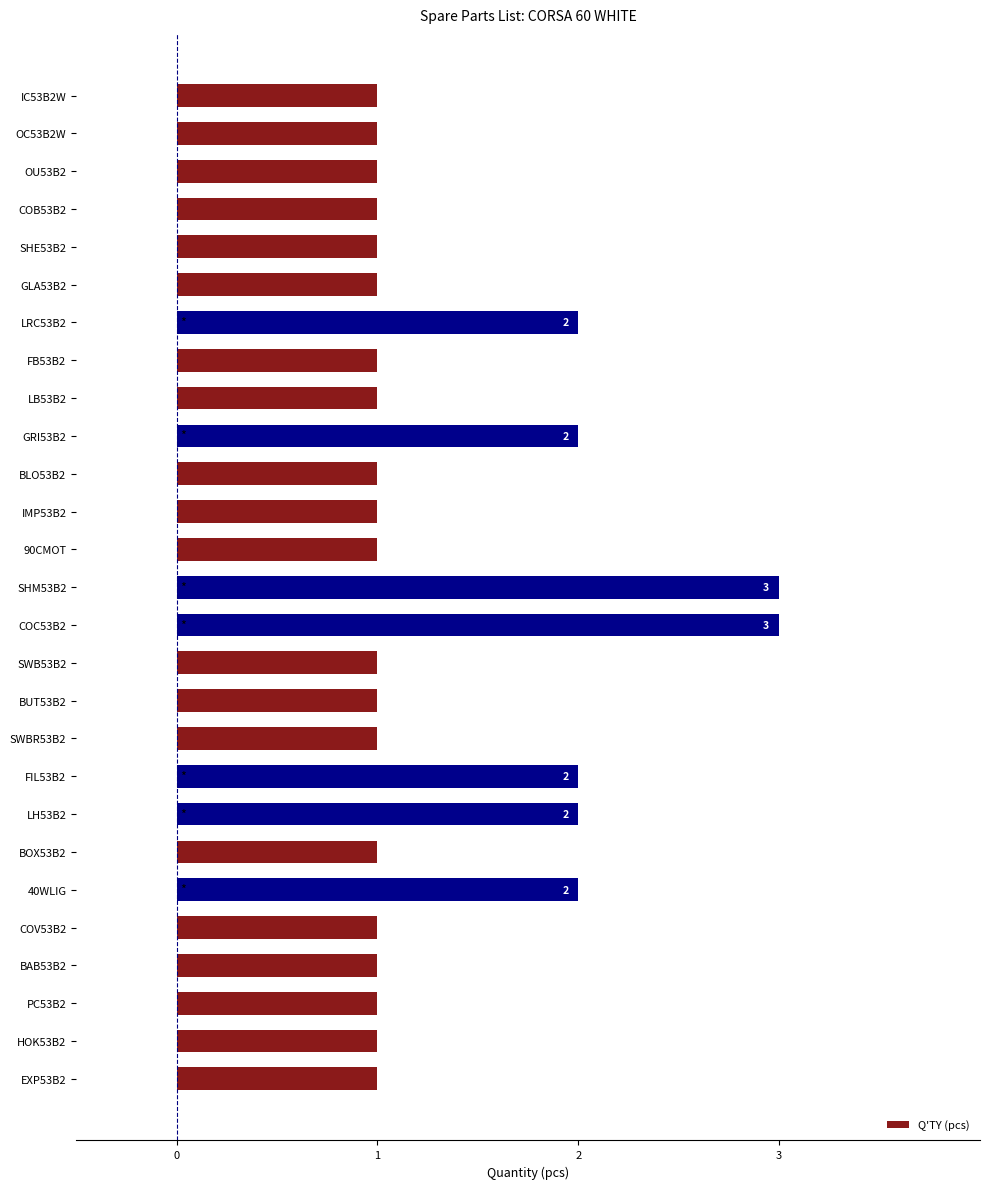

Is it true that the value at COV53B2 is 0?

False